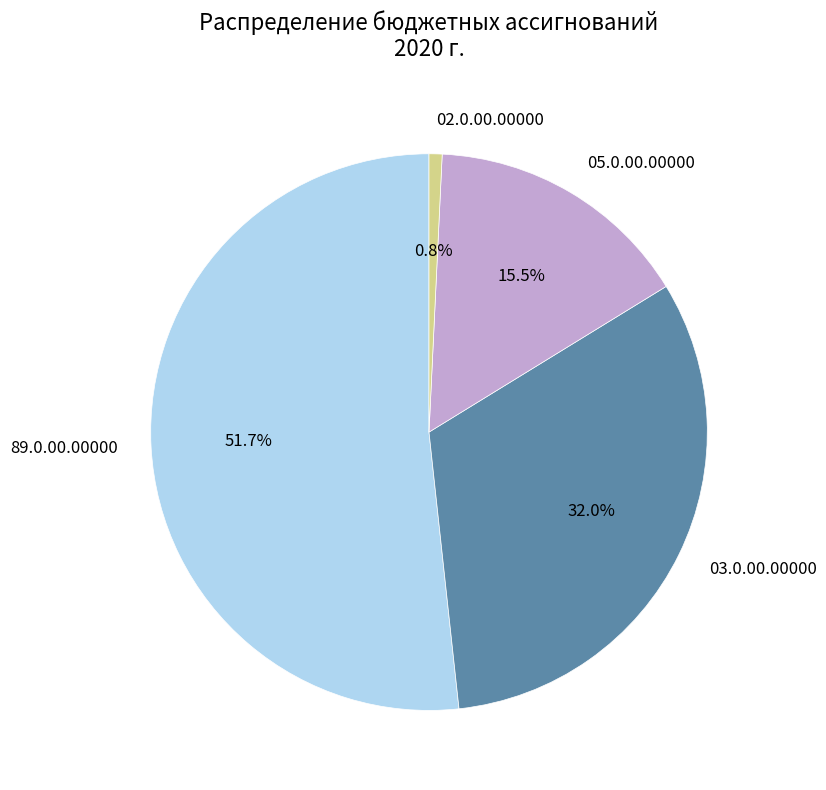

To the nearest percent, what is the average slice percentage?

25%